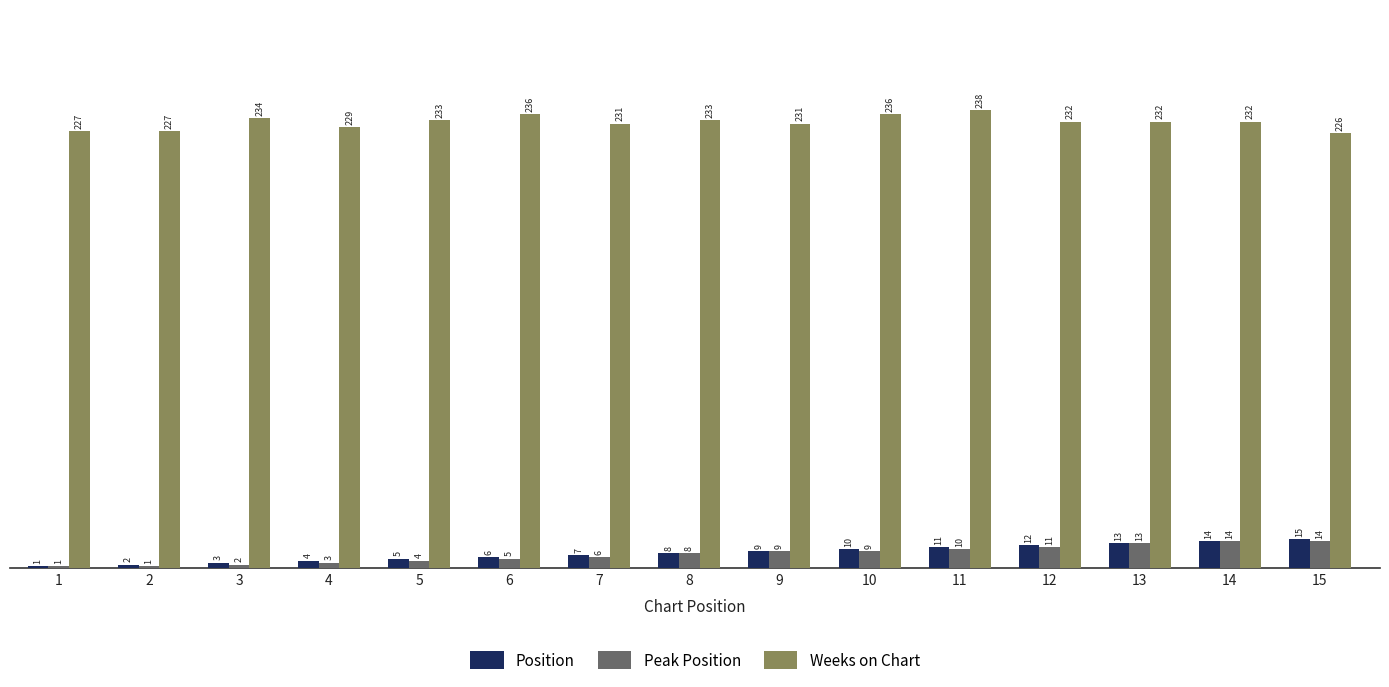

True or false: Weeks on Chart has a value of 232 at 12.

True